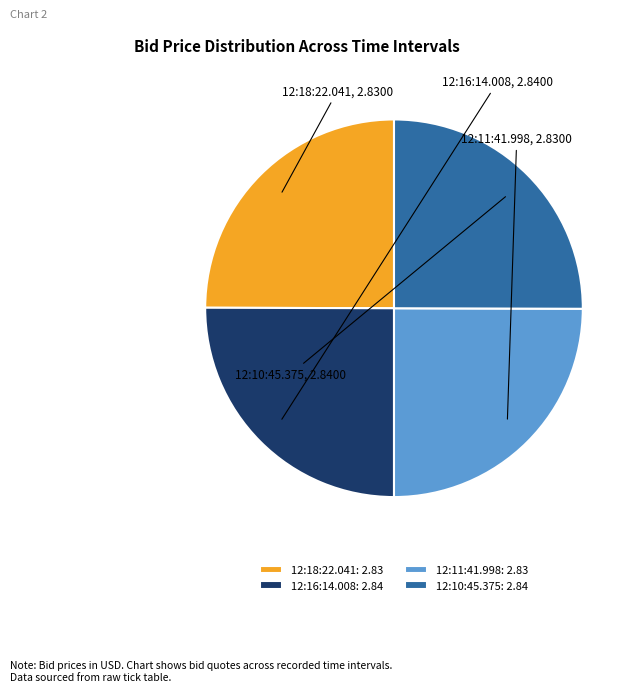

Approximately how many times larger is the value at 12:10:45.375: 2.84 compared to 12:18:22.041: 2.83?

1.0